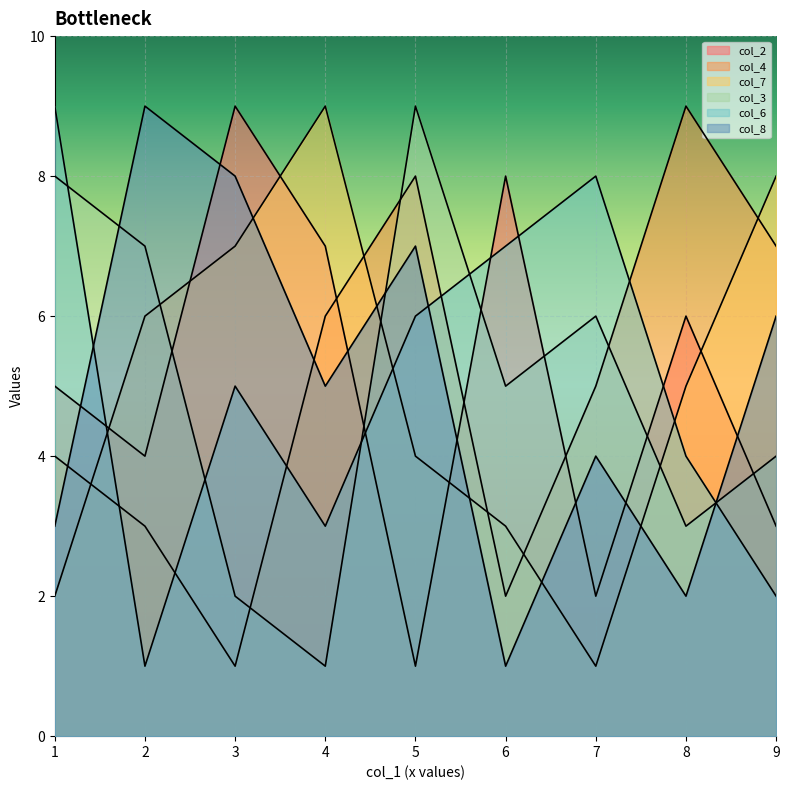

Is the value of col_3 at 2 greater than the value of col_8 at 1?

Yes